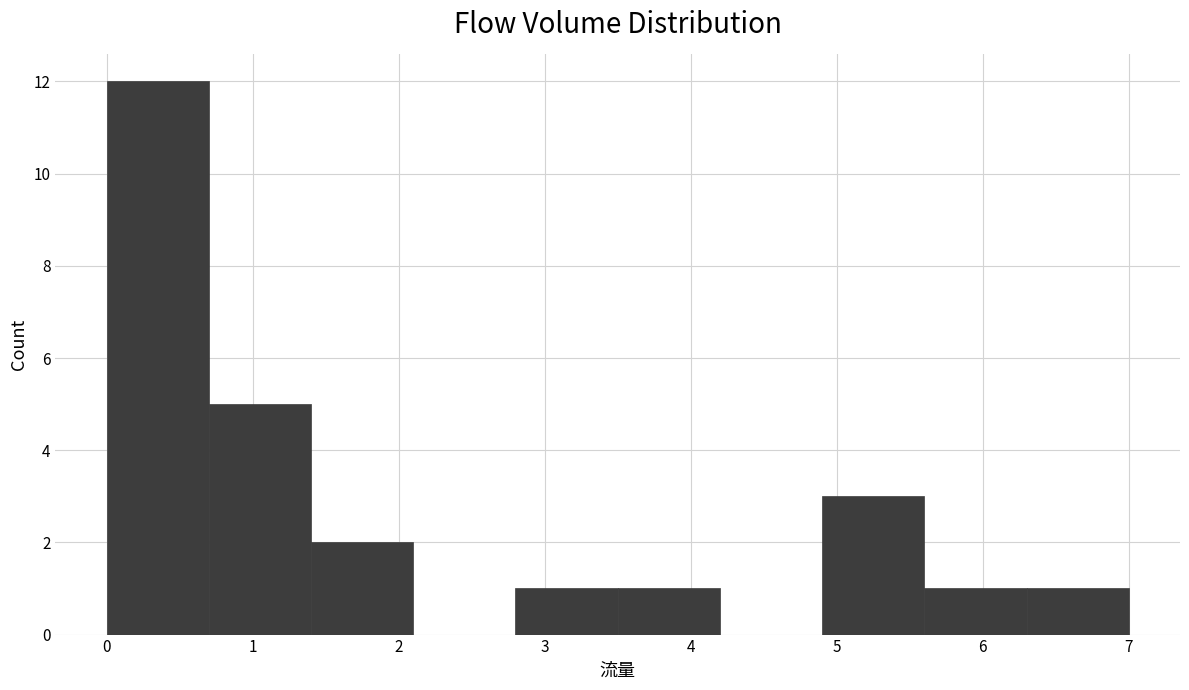

Reading left to right, transcribe this chart: for each bar, give the range it covers on the x-axis and its height. The values are not printed on the chart, so give them approximately, as read against the axis.

0.0 to 0.7: 12
0.7 to 1.4: 5
1.4 to 2.1: 2
2.1 to 2.8: 0
2.8 to 3.5: 1
3.5 to 4.2: 1
4.2 to 4.9: 0
4.9 to 5.6: 3
5.6 to 6.3: 1
6.3 to 7.0: 1